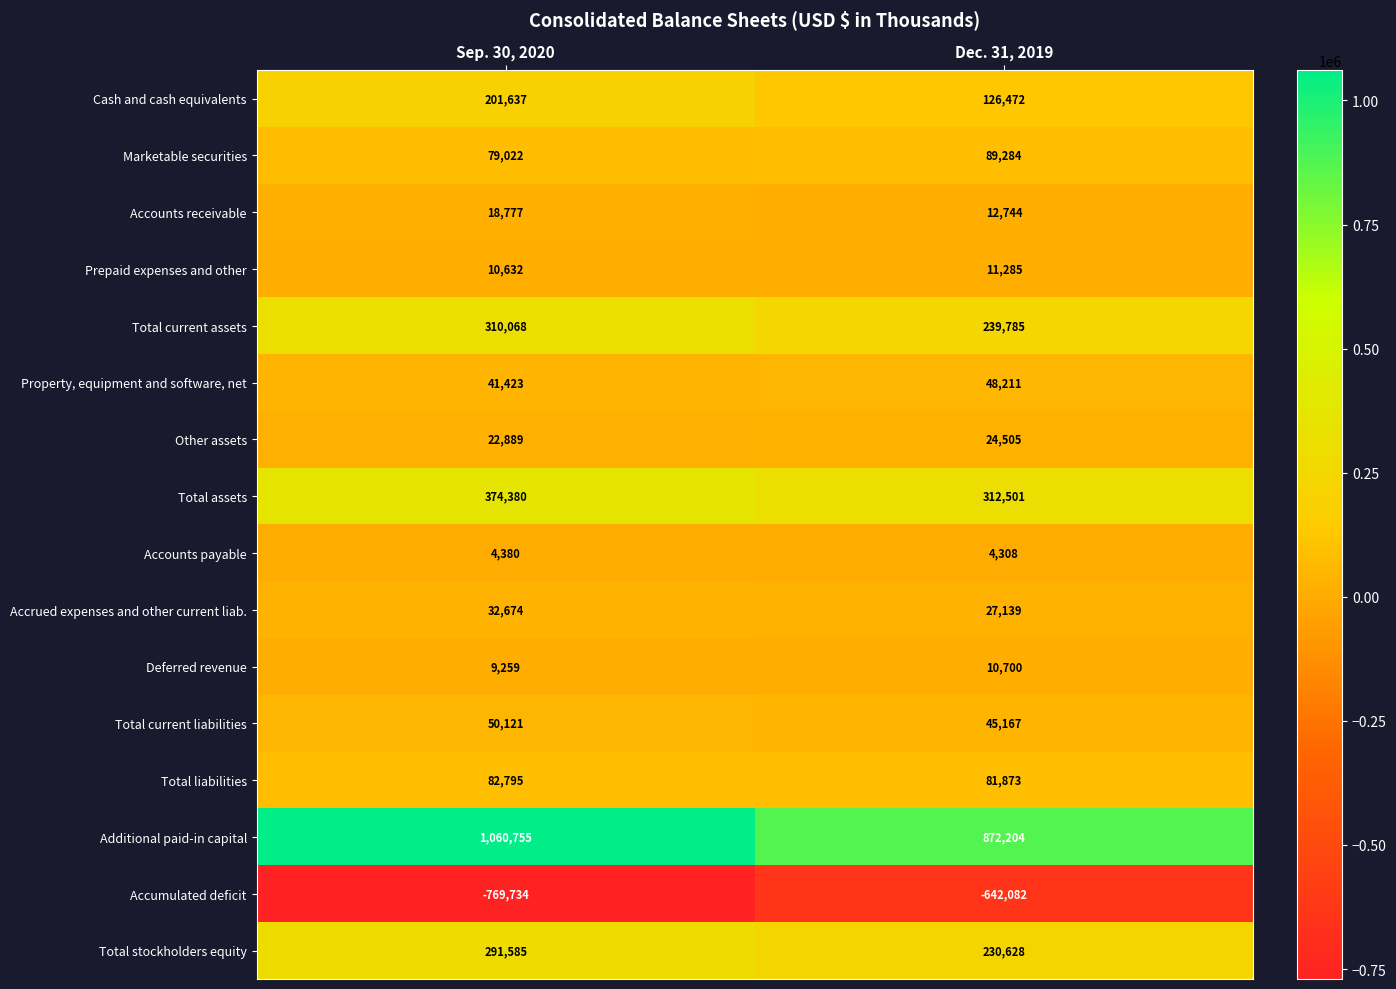

The value of Property, equipment and software, net at Sep. 30, 2020 is 41423. True or false?

True